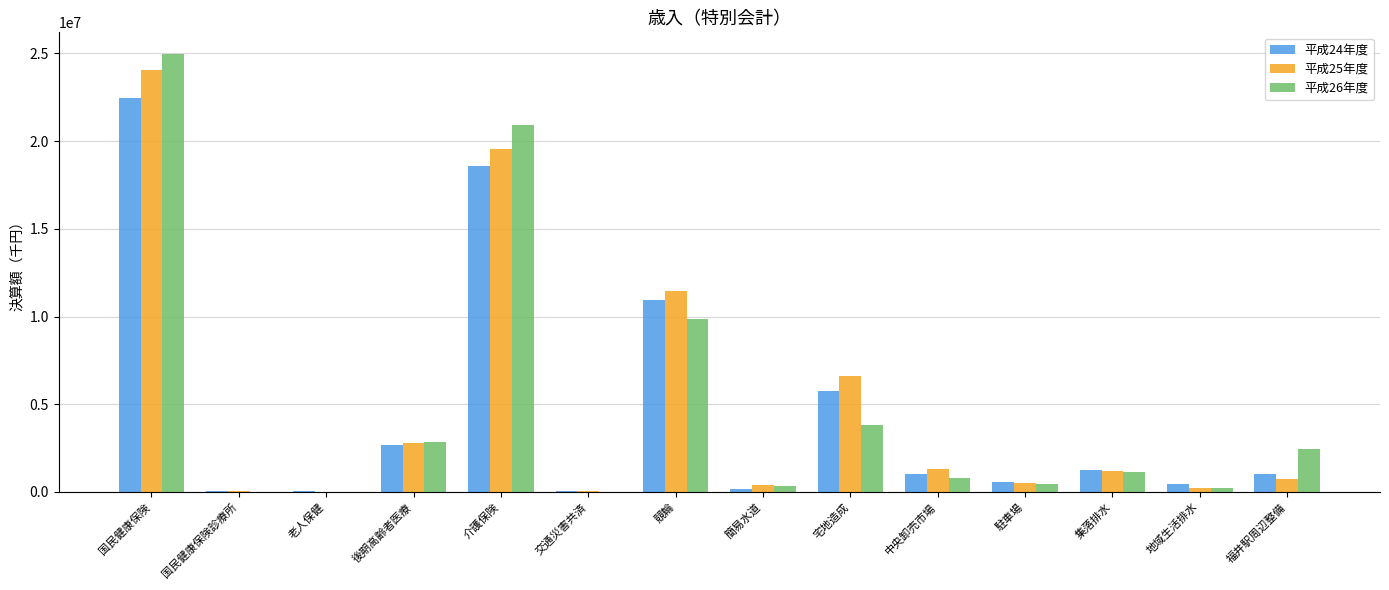

Which label corresponds to the largest value in the chart?

国民健康保険